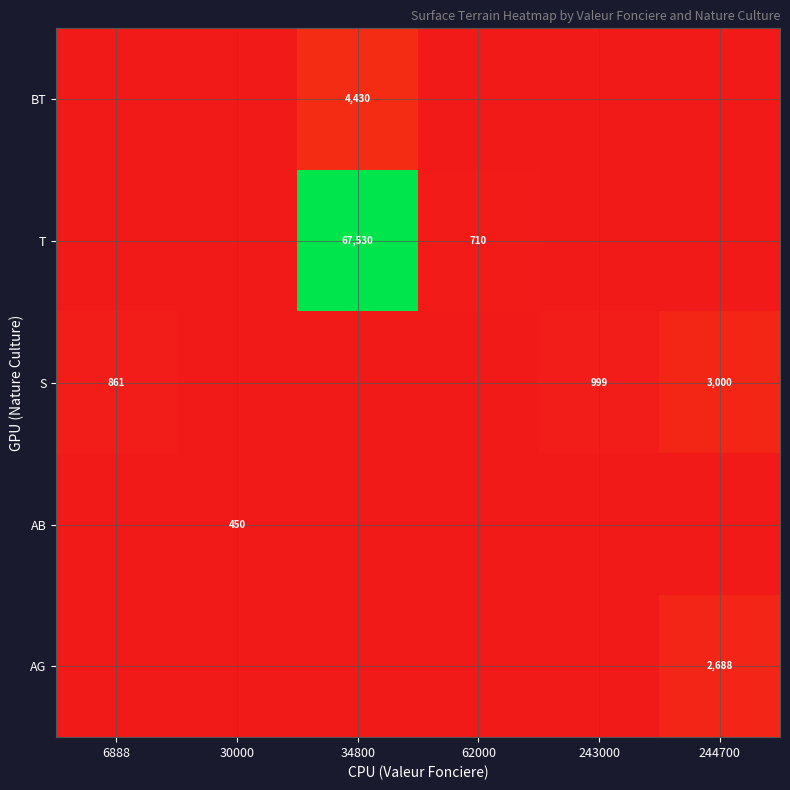

The value of BT at 34800 is 6519. True or false?

False